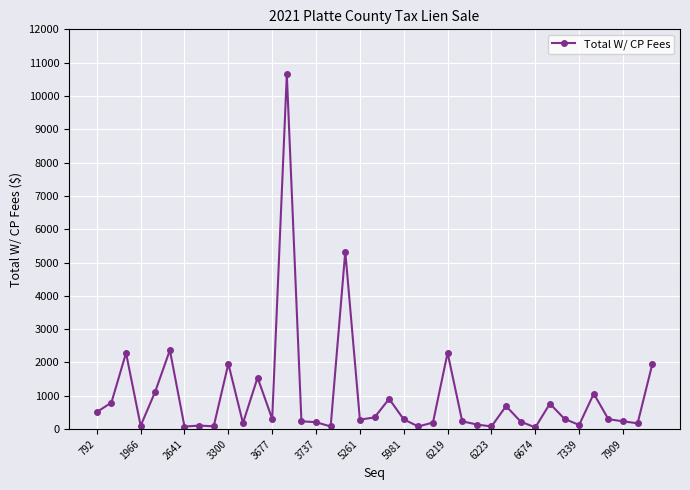

What is the difference between the maximum and minimum values?

10600.0